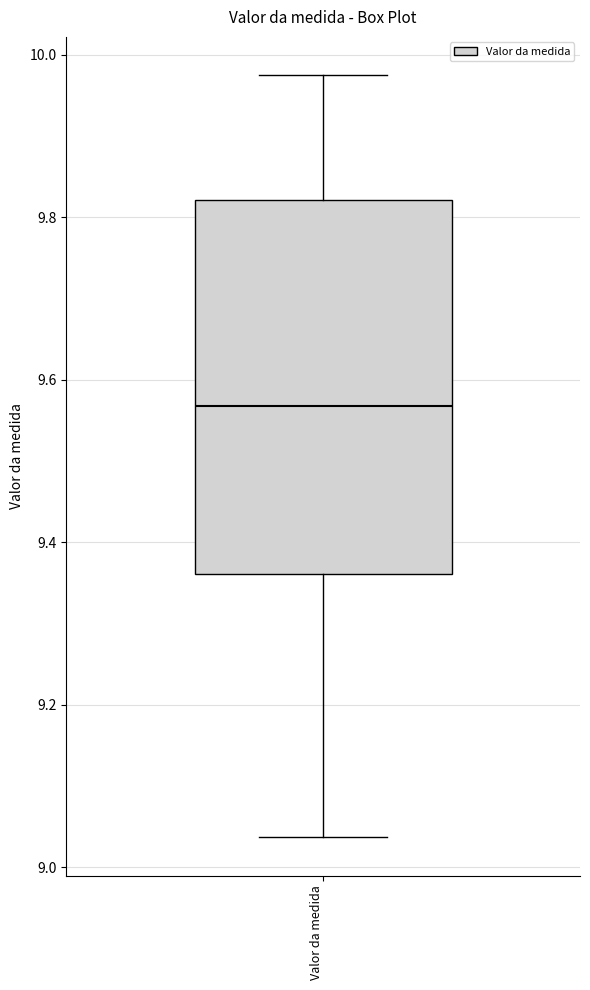

Read this box plot against the y-axis: the position of the median line, the range covered by the box, and the ends of both whiskers. The values are not printed on the chart, so give them approximately, as read against the axis.

median 9.56, box 9.36 to 9.82, whiskers 9.04 to 9.98